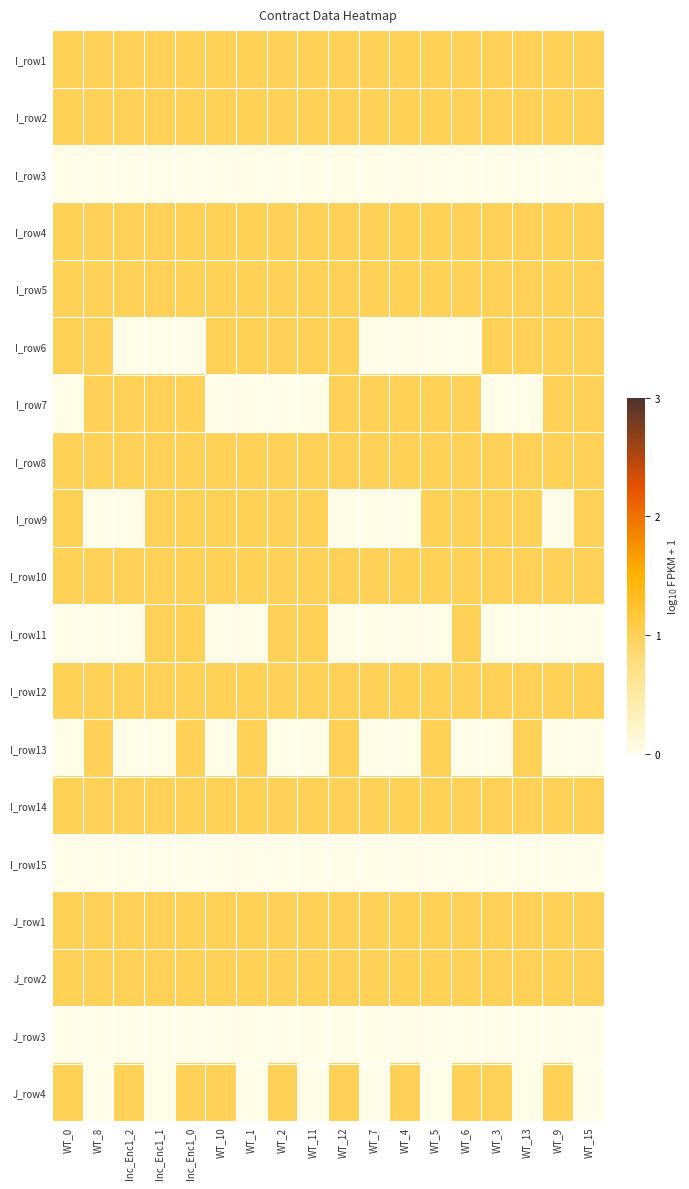

Which has a higher value, WT_5 or WT_15?

WT_5